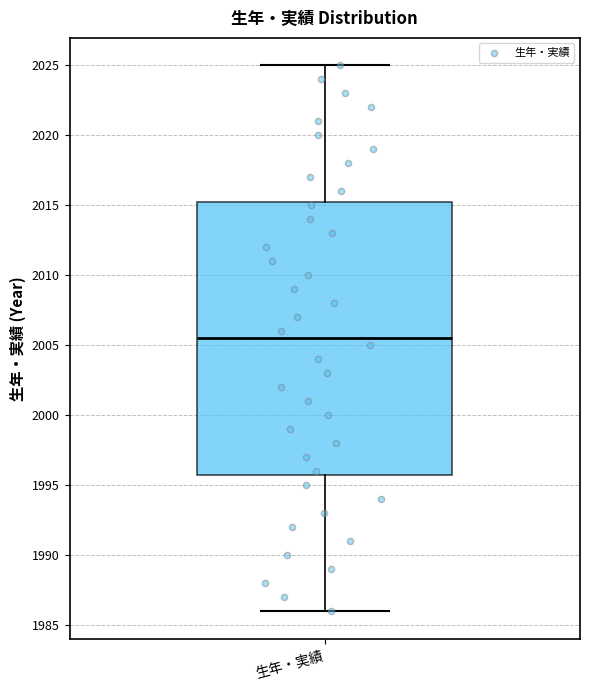

Where does the upper whisker of the box for 生年・実績 end on the y-axis? The values are not printed on the chart, so give them approximately, as read against the axis.

2025.0